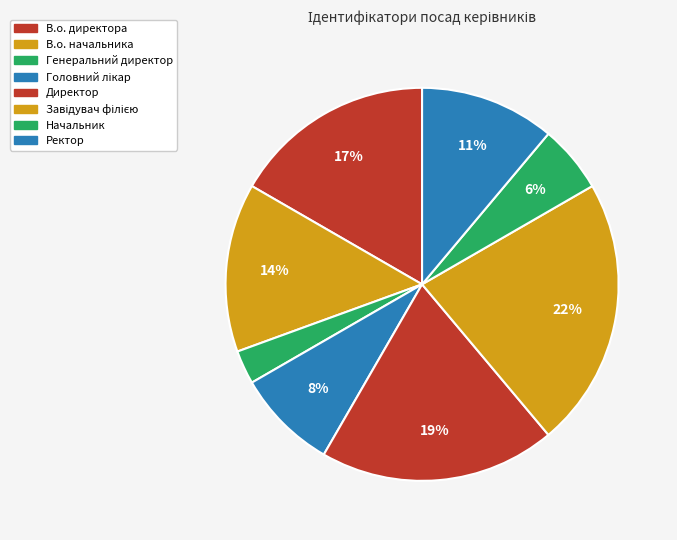

Does В.о. начальника represent more than half of the total?

No